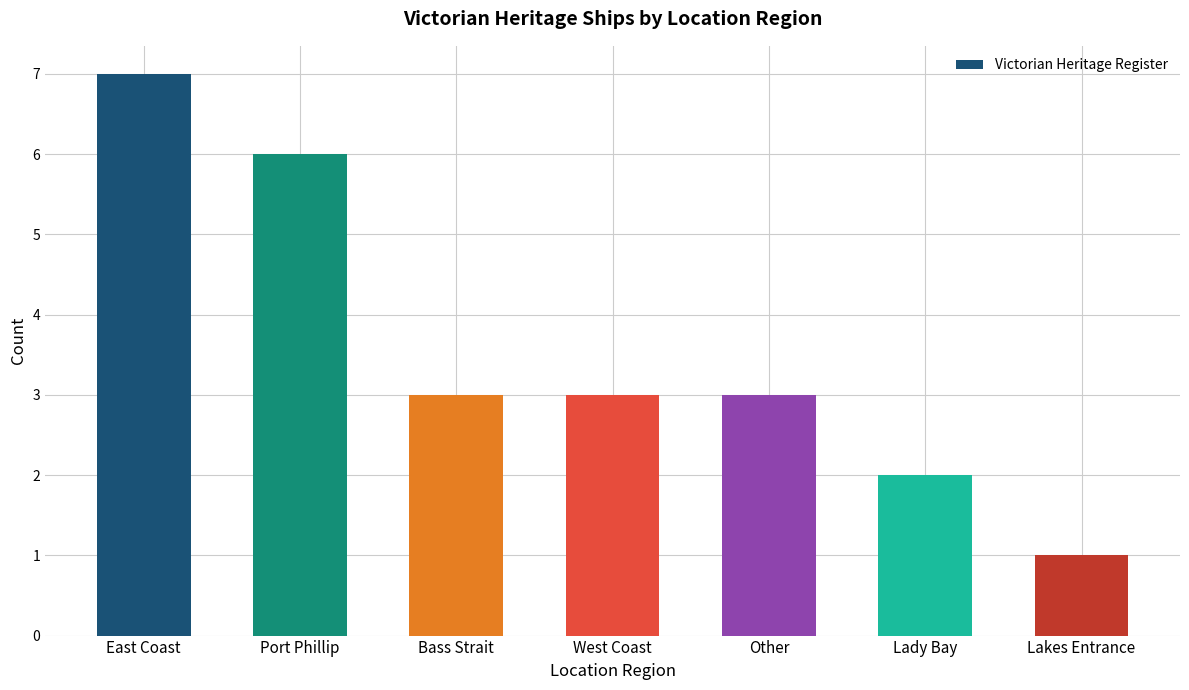

What is the change in value from Port Phillip to West Coast?

-3